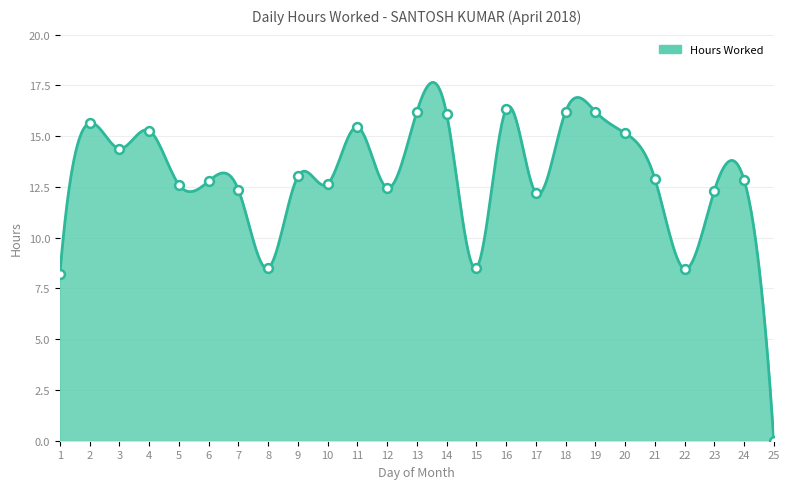

Which has a higher value, 25 or 2?

2